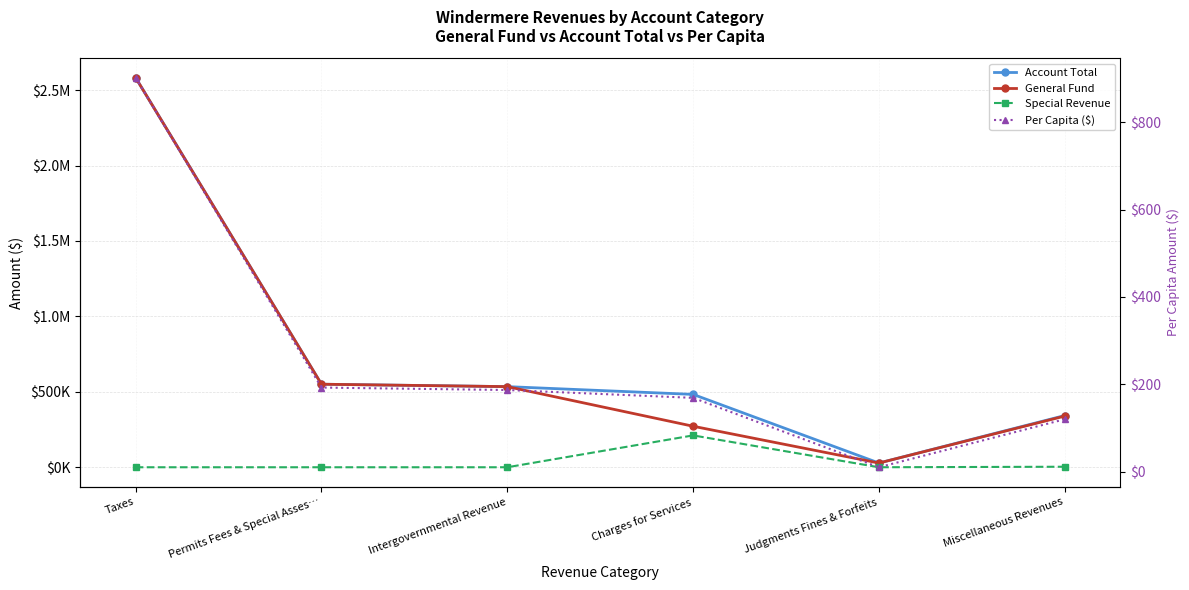

True or false: Special Revenue has a value of 0.0 at Permits Fees & Special Asses….

True